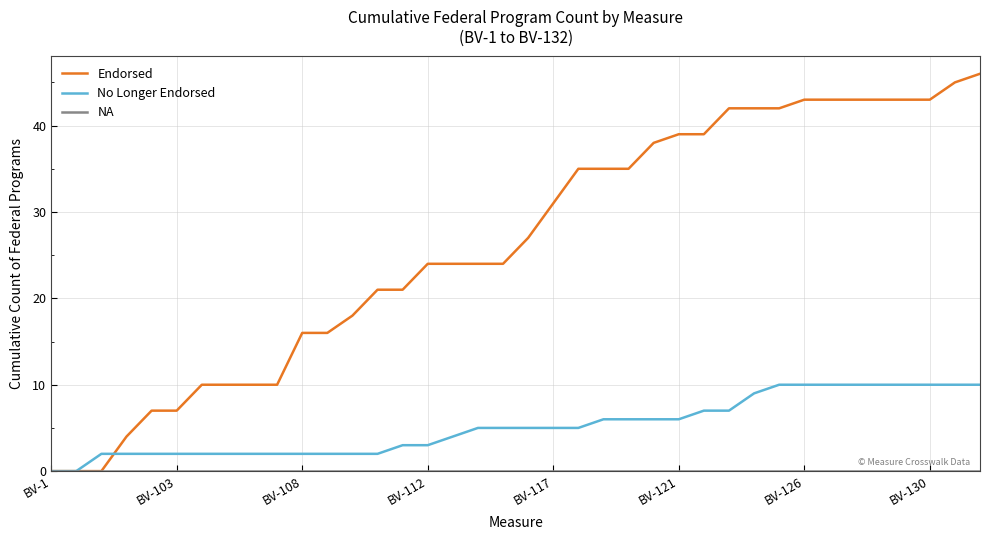

What is the highest value of the No Longer Endorsed series?

10